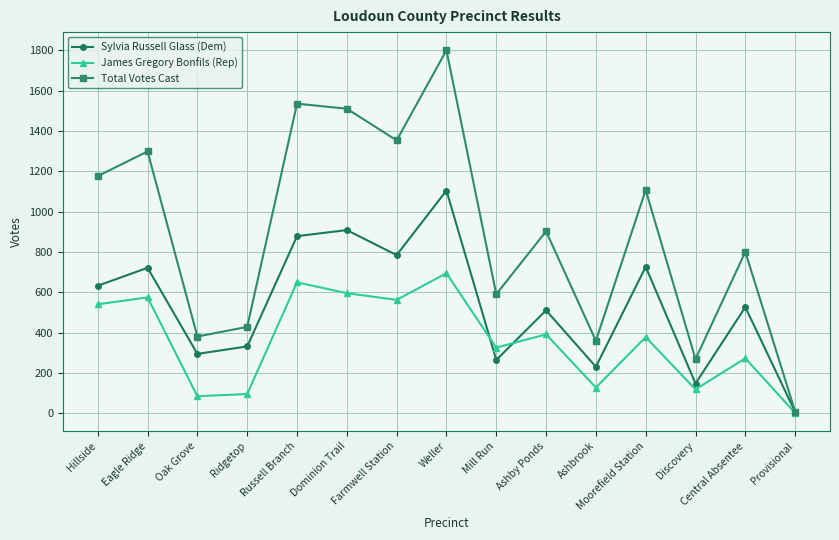

What is the difference between the highest and lowest values at Ashbrook?

232